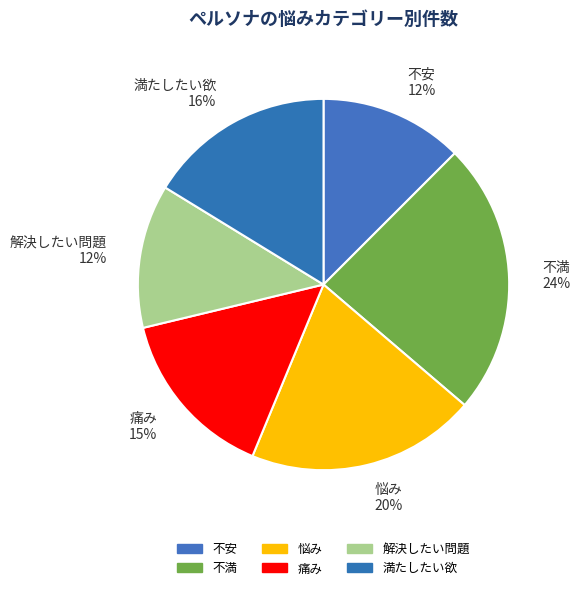

The 解決したい問題 12% slice represents 12% of the pie. True or false?

True